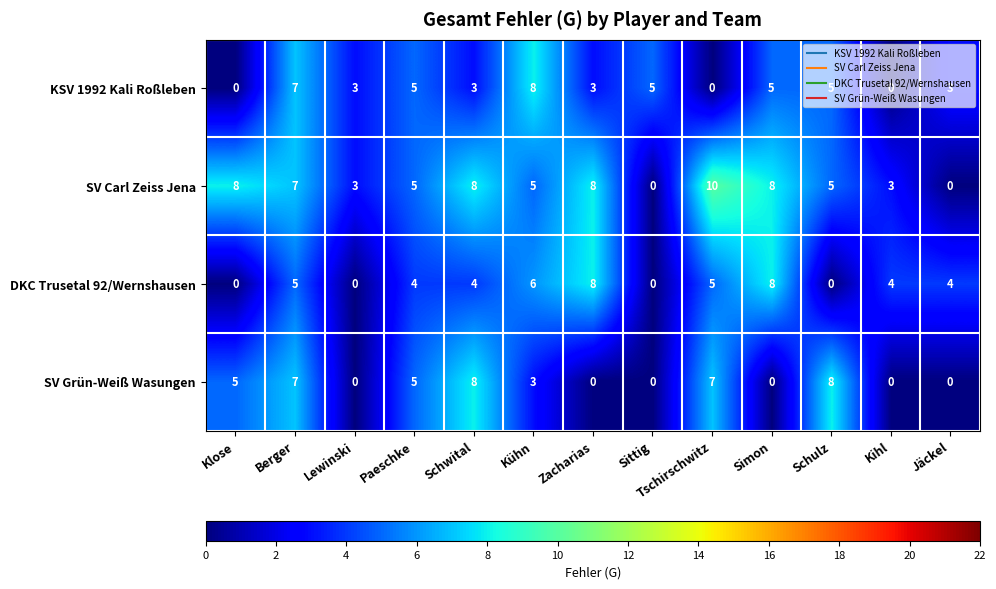

How many values in SV Grün-Weiß Wasungen are above zero?

7